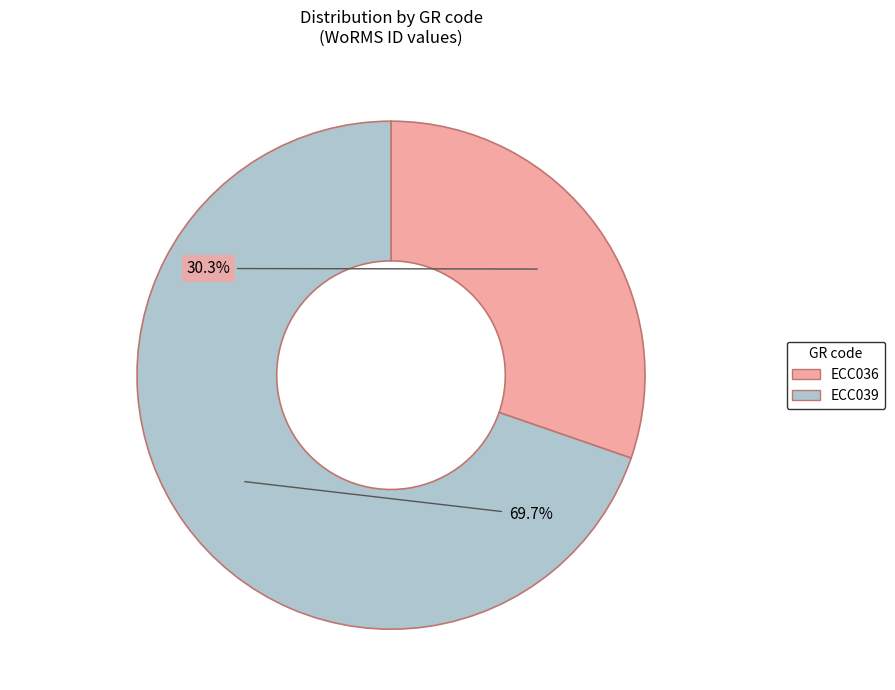

The ECC039 slice represents 78% of the pie. True or false?

False